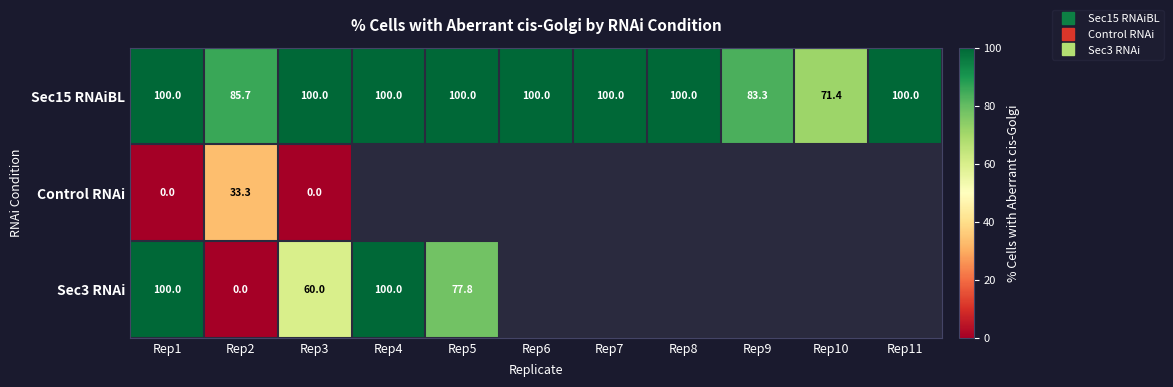

Is it true that Control RNAi equals 33.3 at Rep2?

True